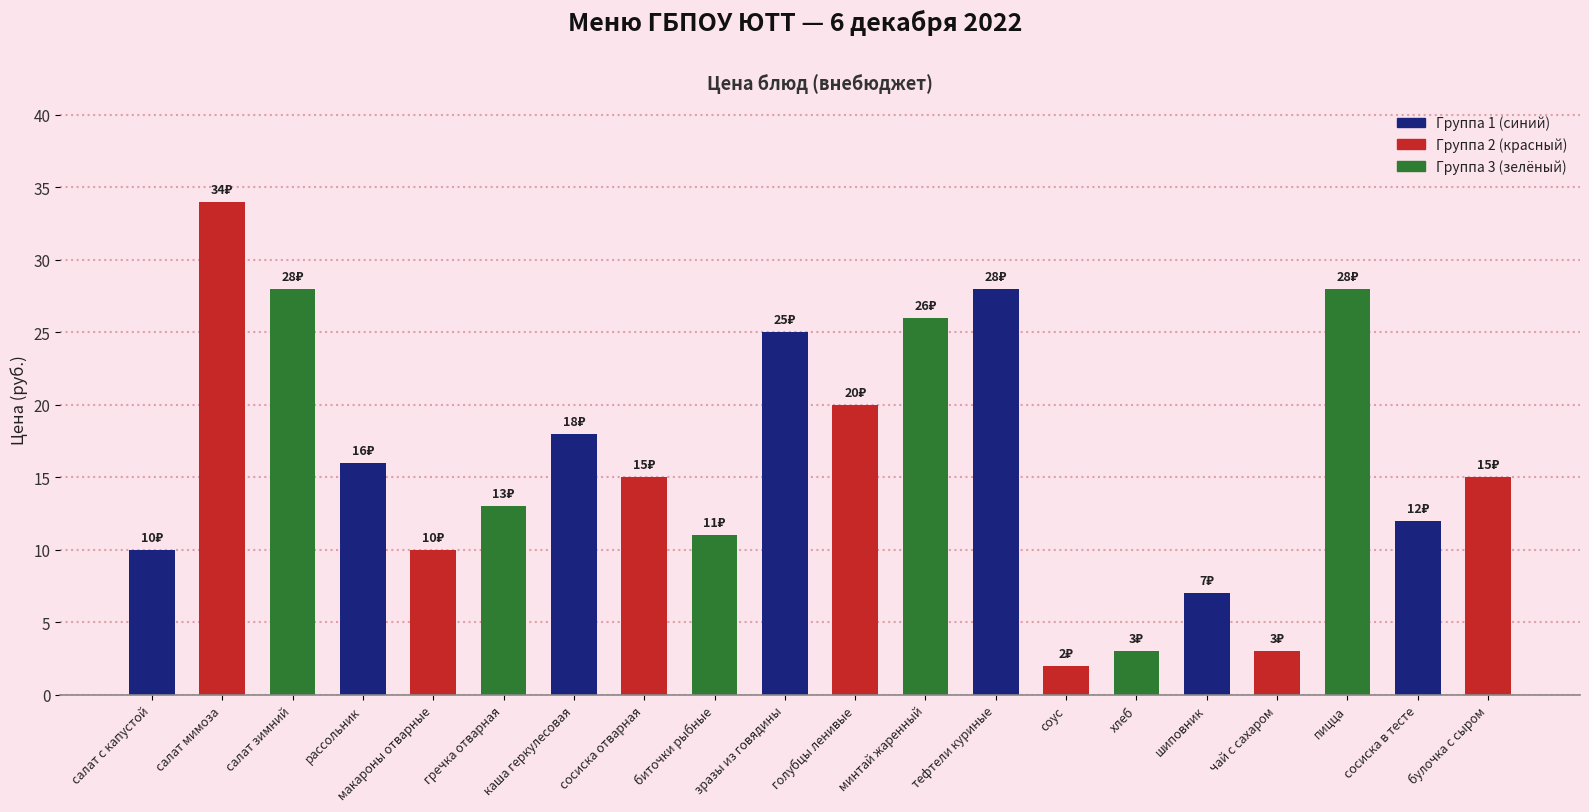

Reading left to right, what are all the values shown in this chart?

салат с капустой=10	салат мимоза=34	салат зимний=28	рассольник=16	макароны отварные=10	гречка отварная=13	каша геркулесовая=18	сосиска отварная=15	биточки рыбные=11	зразы из говядины=25	голубцы ленивые=20	минтай жаренный=26	тефтели куриные=28	соус=2	хлеб=3	шиповник=7	чай с сахаром=3	пицца=28	сосиска в тесте=12	булочка с сыром=15